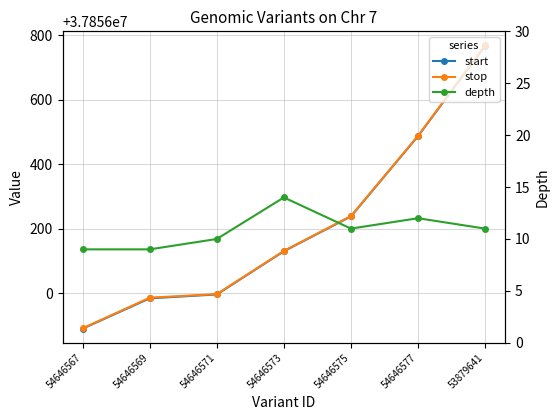

Reading left to right, list all the values displayed in this chart.

start: 37855890	37855984	37855996	37856130	37856238	37856487	37856767
stop: 37855891	37855986	37855997	37856131	37856239	37856488	37856768
depth: 9	9	10	14	11	12	11